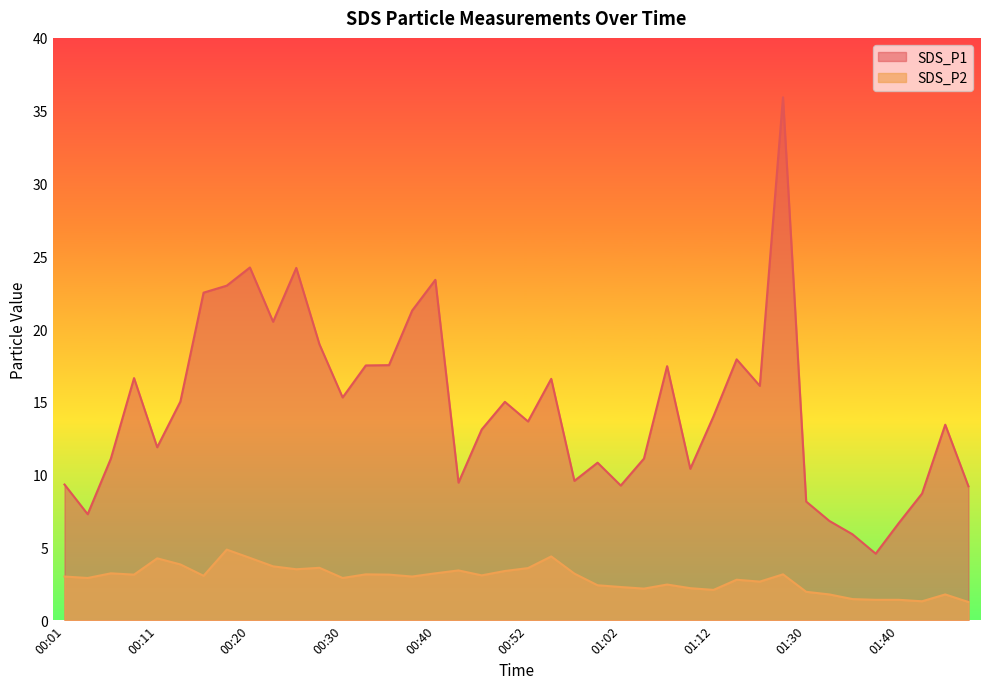

How many data points does each series have?

40